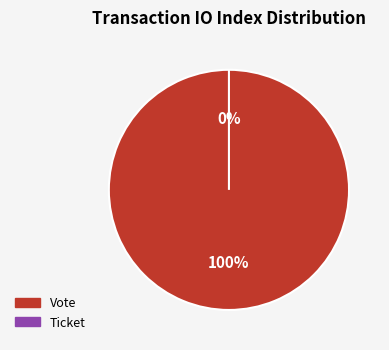

Which has a higher value, Ticket or Vote?

Vote